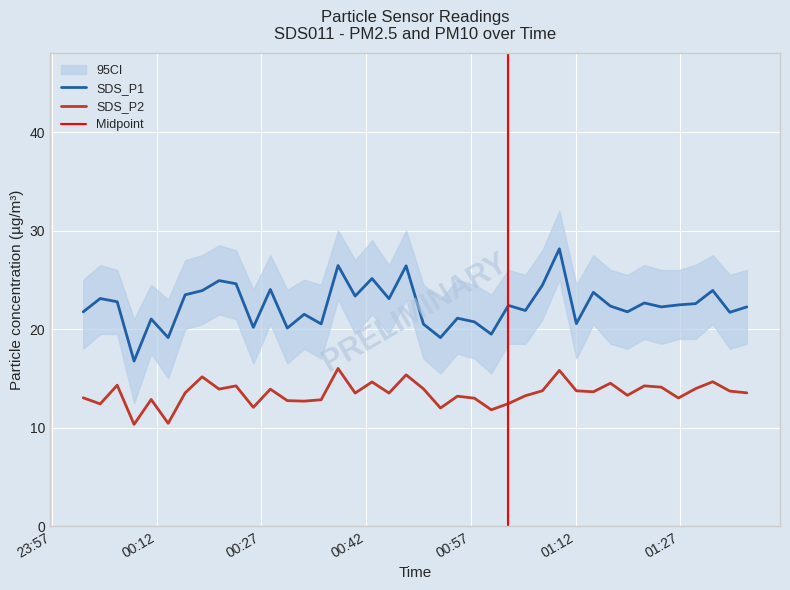

True or false: SDS_P2 and SDS_P1 intersect in this chart.

False